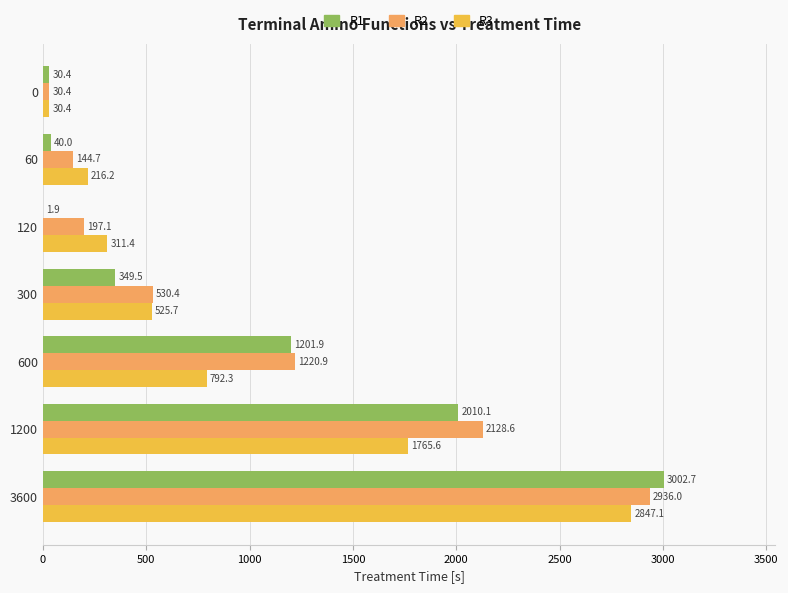

True or false: R2 has a value of 2128.6 at 1200.

True